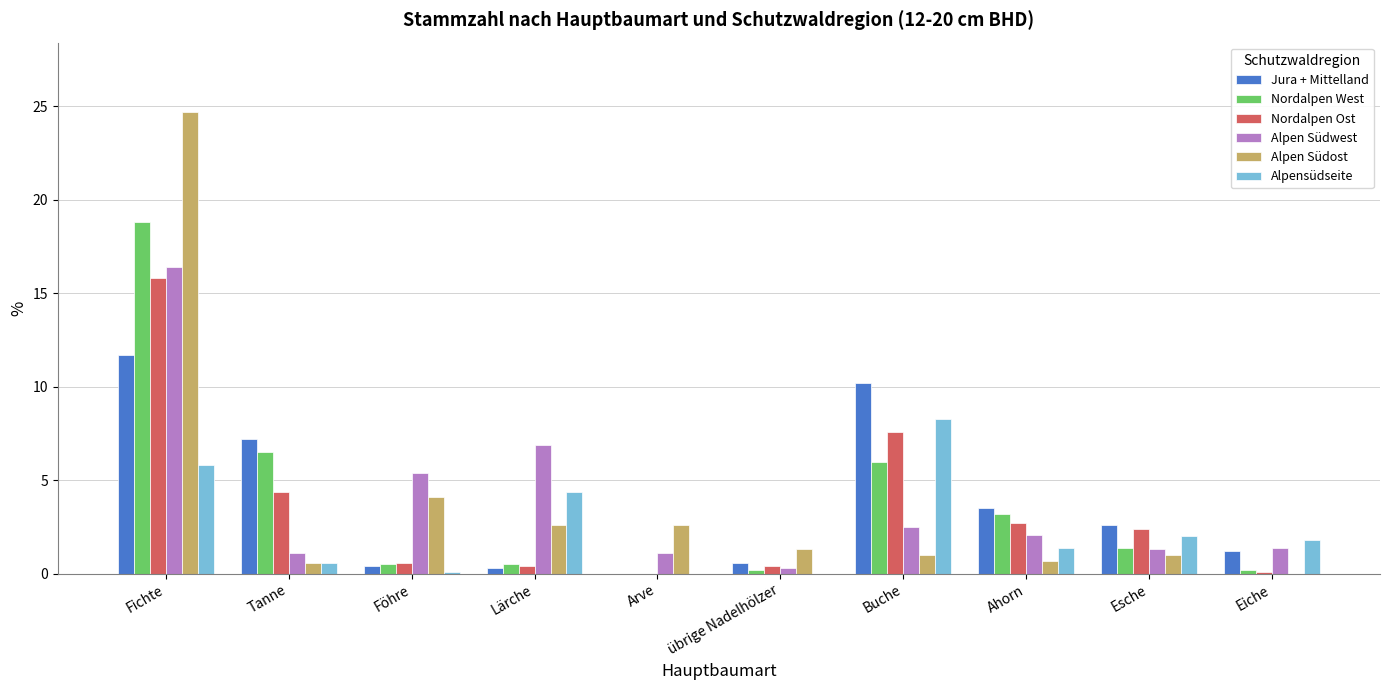

How many categories are shown in the chart?

10